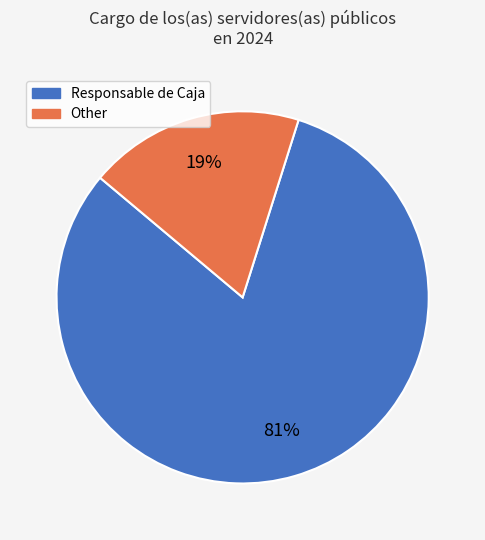

To the nearest percent, what portion does Other represent?

19%